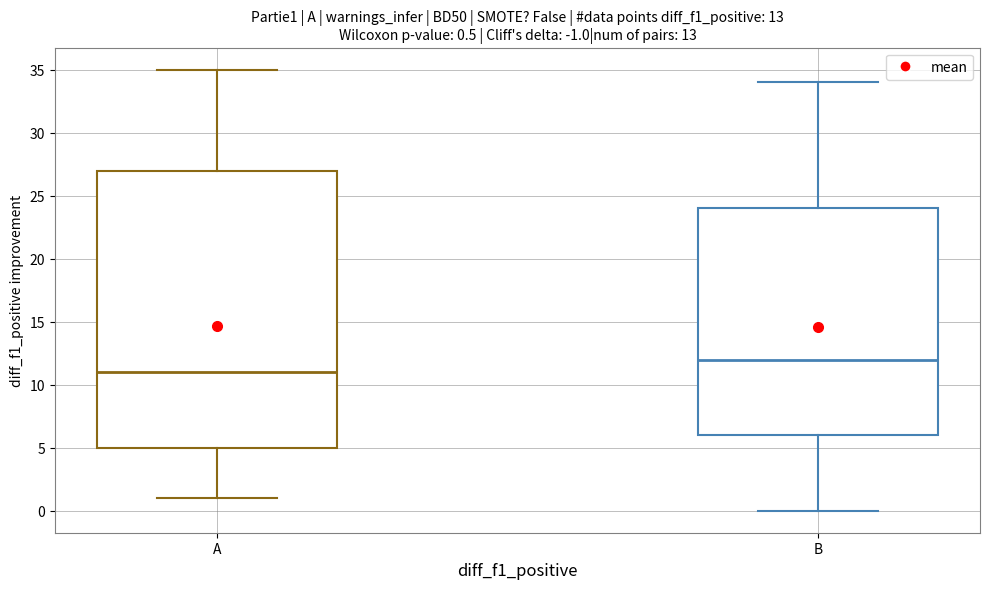

Comparing the boxes themselves (not the whiskers), which one is the tallest?

A